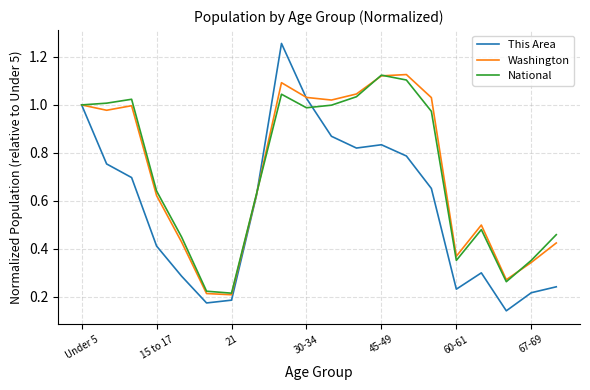

Which series has the widest spread of values?

This Area